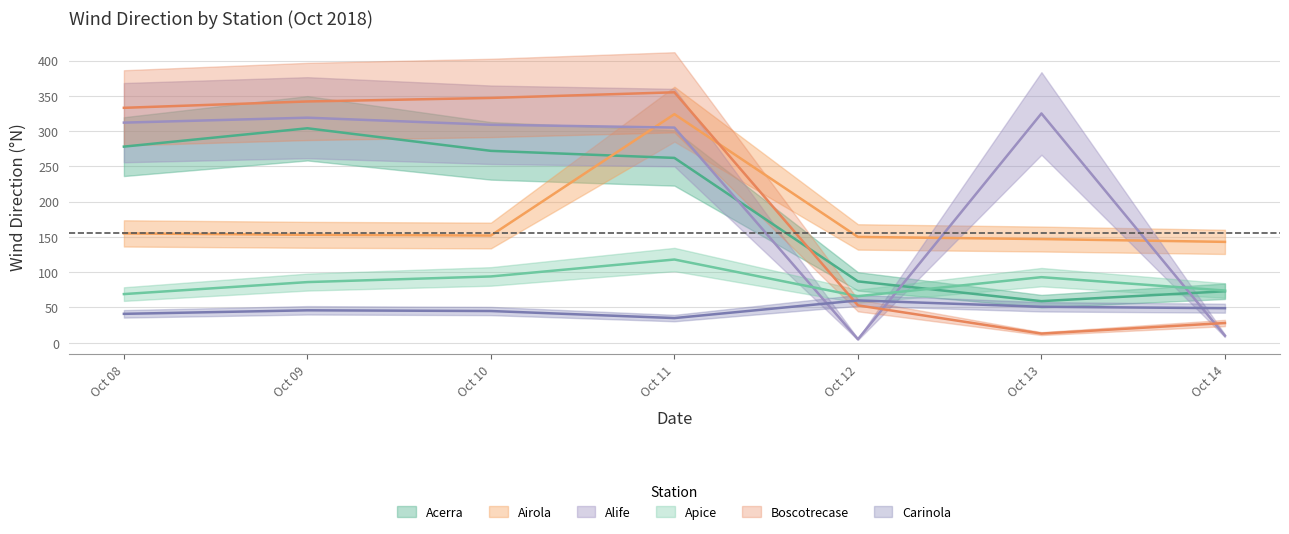

Does the chart have visible grid lines?

Yes